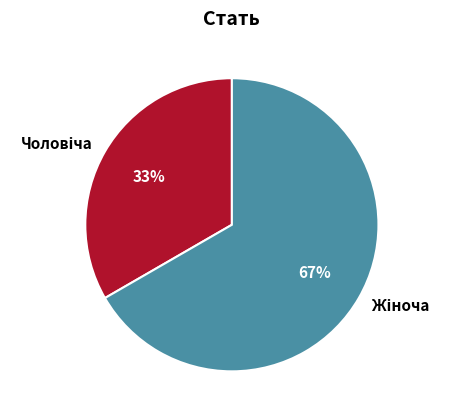

To the nearest percent, what is the average slice percentage?

50%